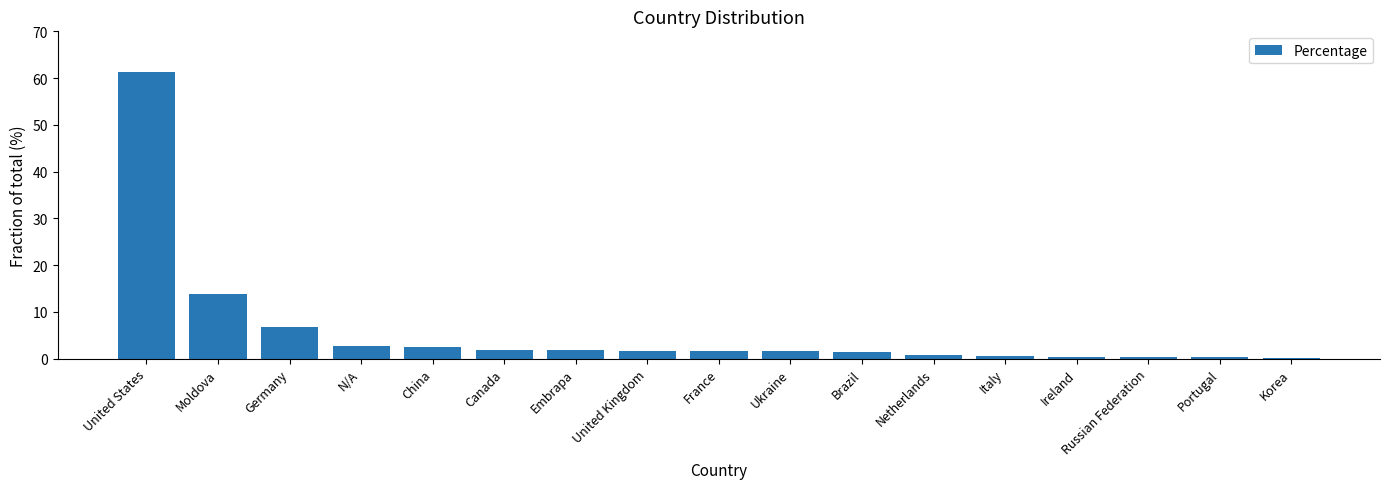

What value does the data have at France?

1.7